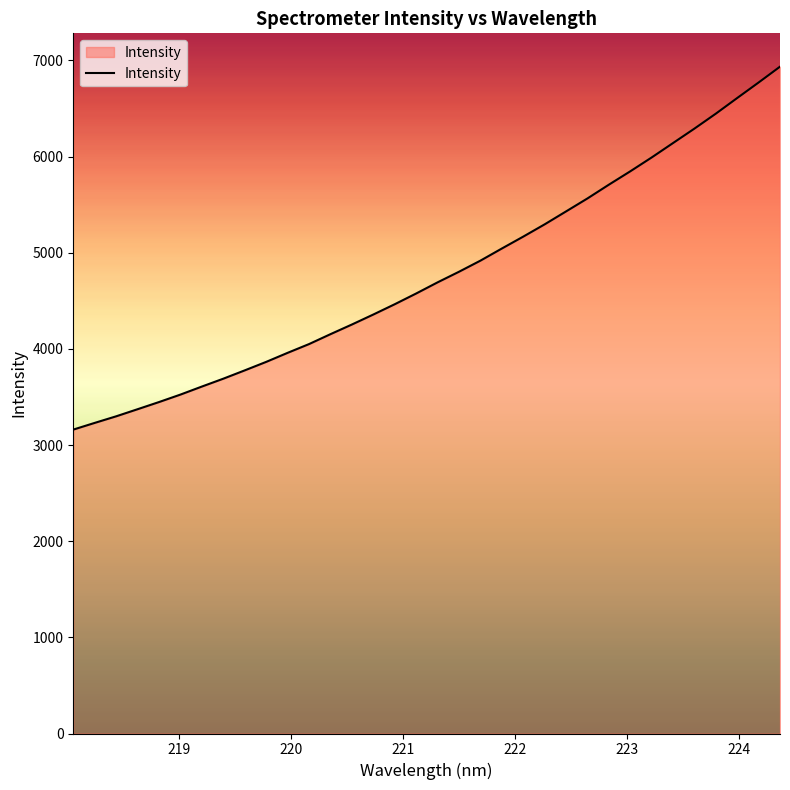

What is the smallest value displayed?

3160.9